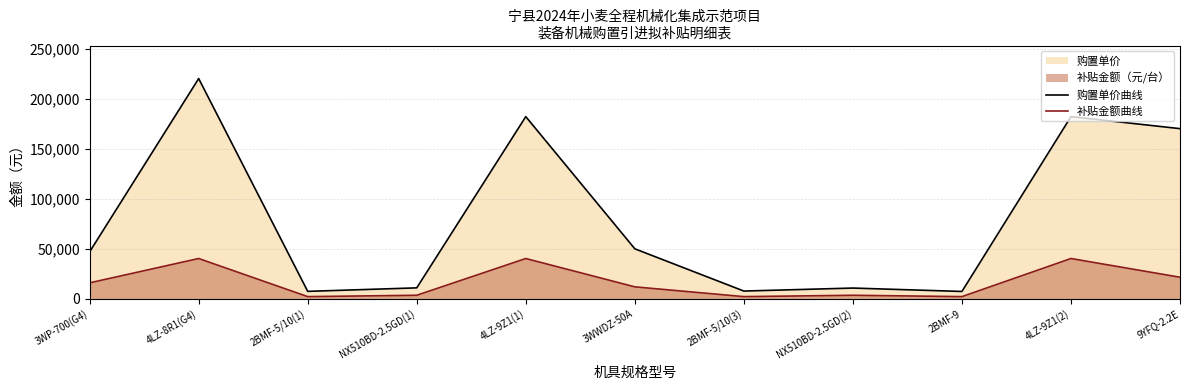

True or false: 补贴金额曲线 and 购置单价曲线 intersect in this chart.

False